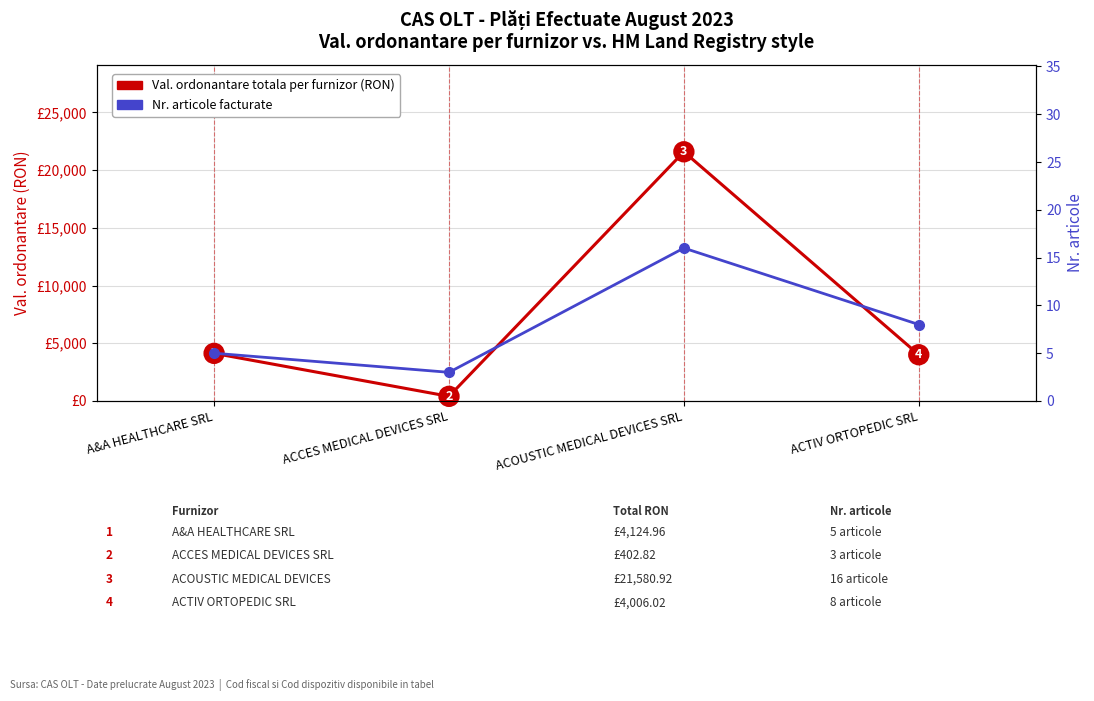

How many lines are shown in the chart?

2